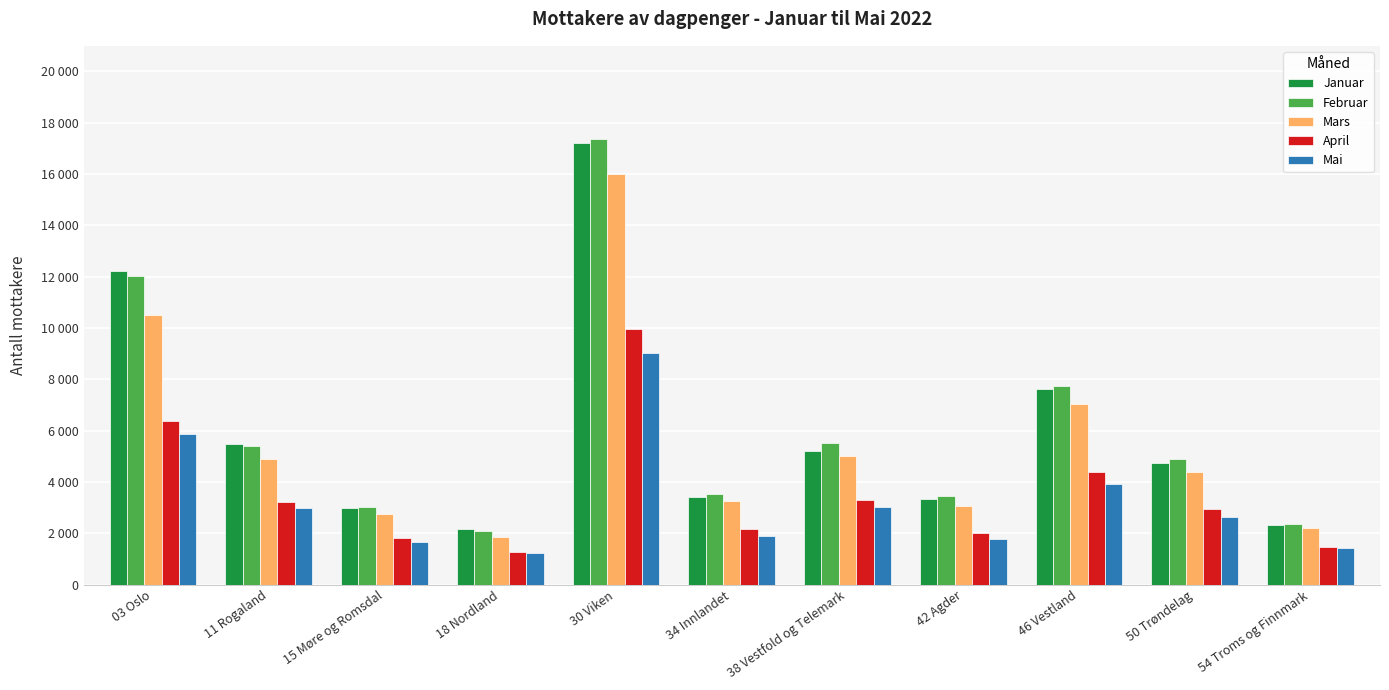

Which category has the lowest value in the Januar series?

18 Nordland